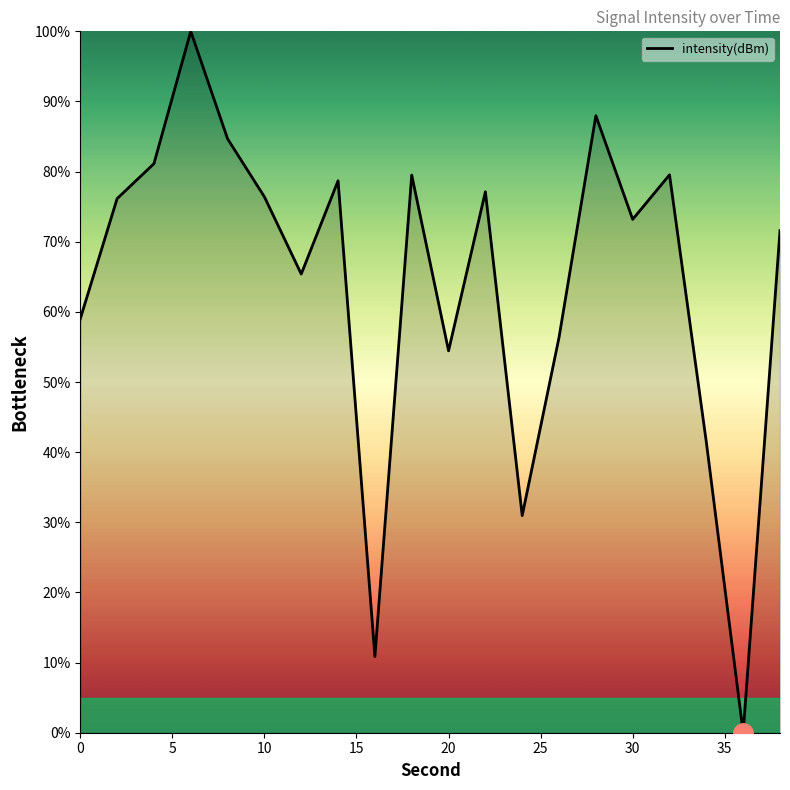

What is the difference between the maximum and minimum values?

100.0